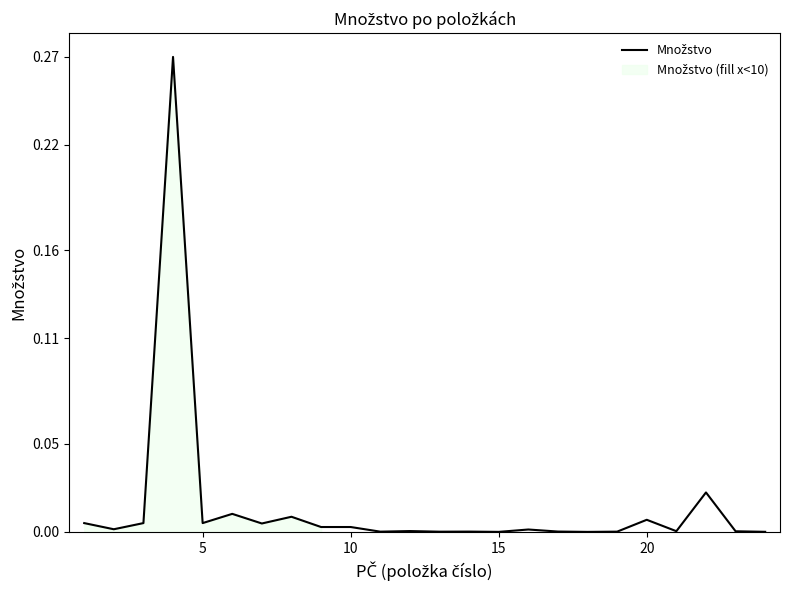

How many interior local valleys (lower than both neighbors) does the data have?

8